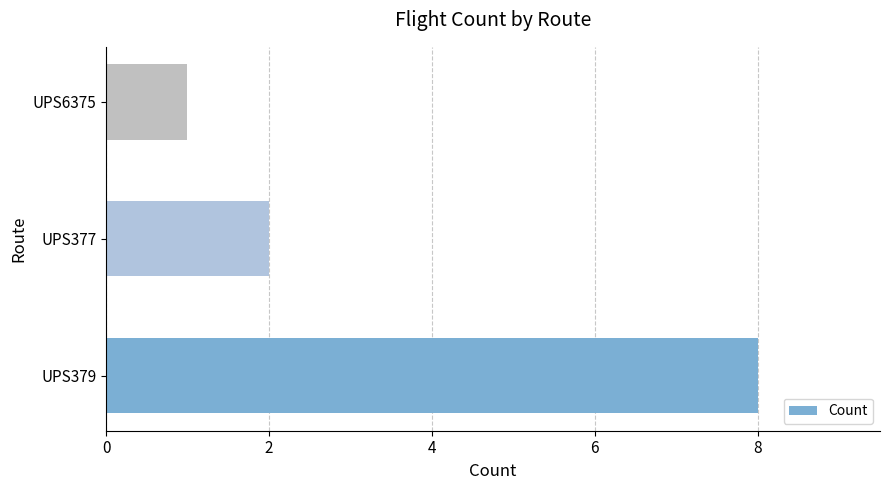

True or false: the data shows 3 at UPS377.

False